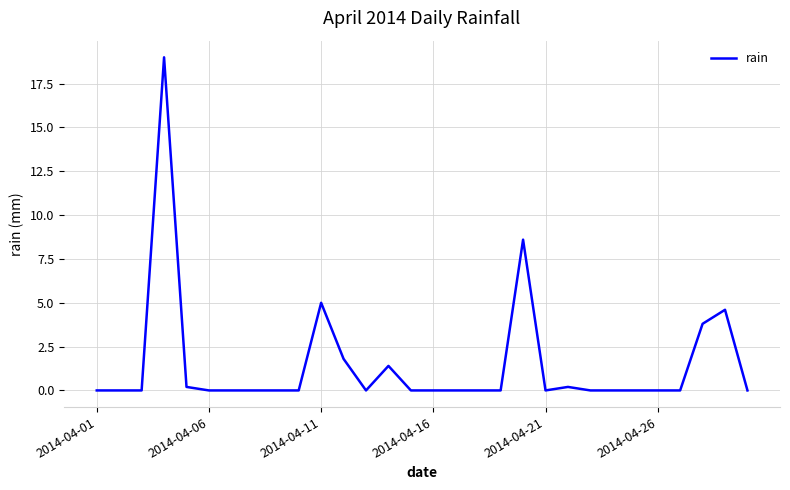

What is the maximum value shown in the chart?

19.0